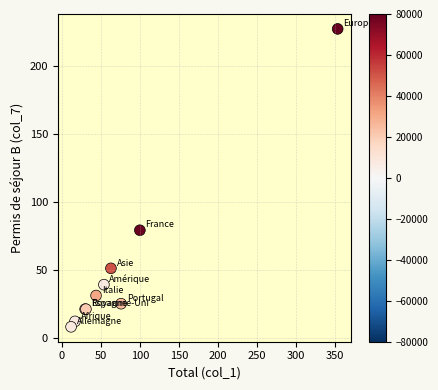

What Y value in the scatter plot is closest to 117?

79